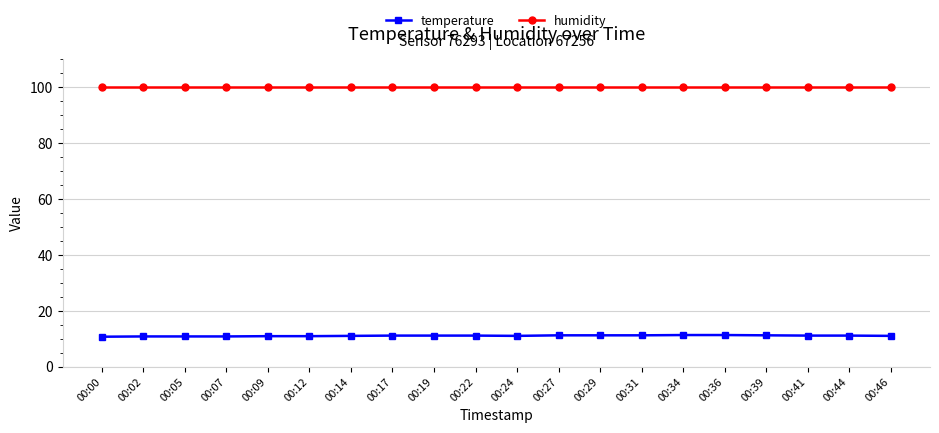

What is the sum of all temperature values?

222.8